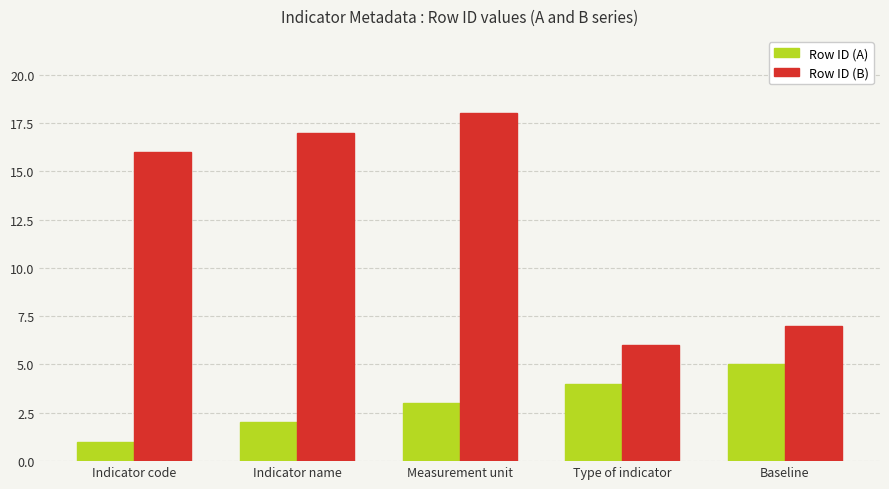

What is the spread (max minus min) of values at Baseline?

2